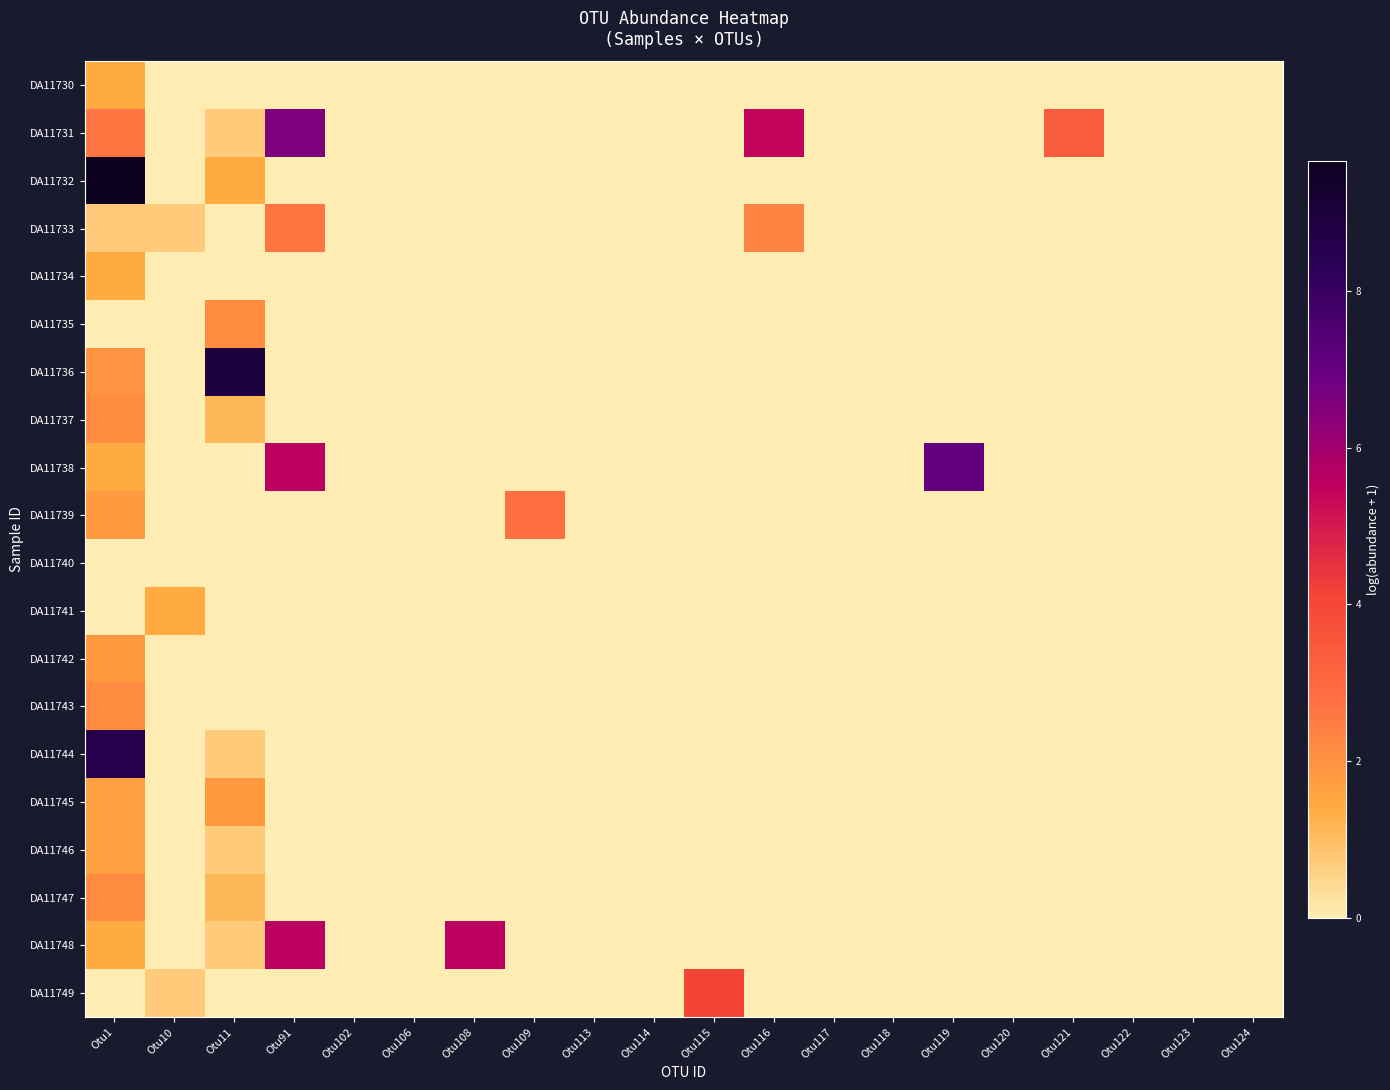

Which series has the widest spread of values?

DA11732